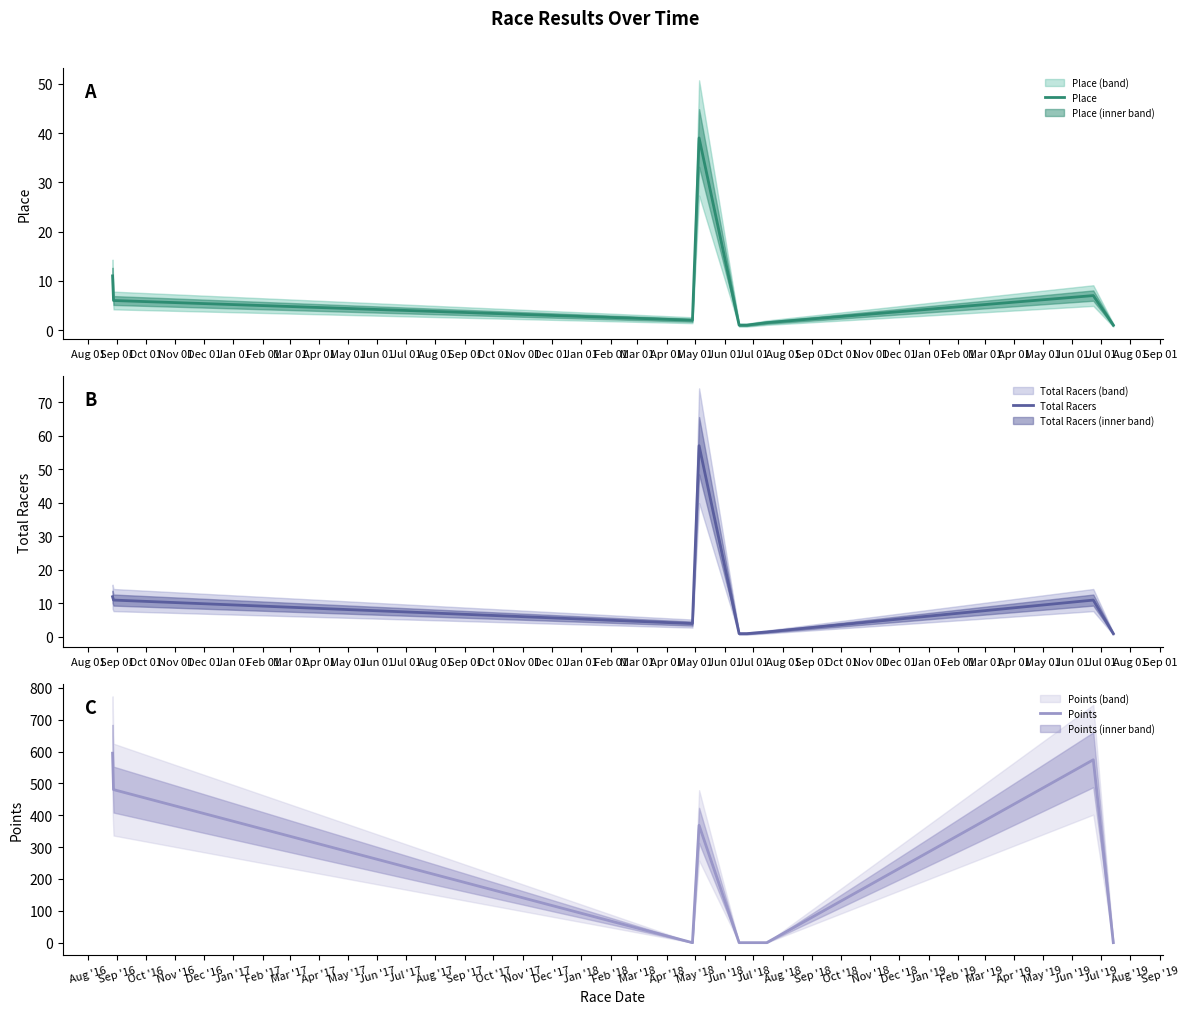

What is the total value across all series at Dec 01?

2.0